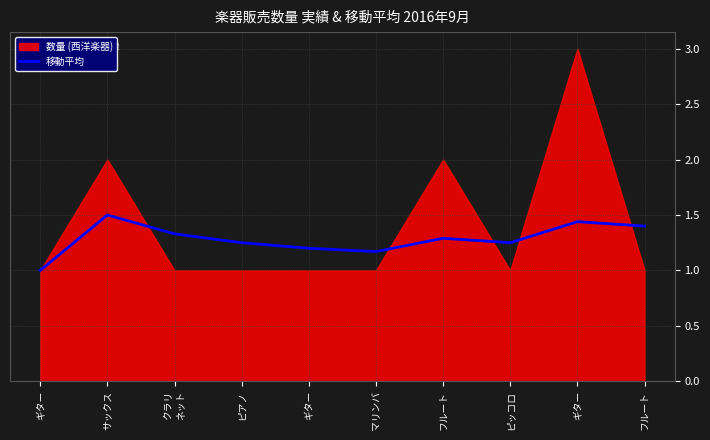

Is it true that the value at ギター is 1.4?

False